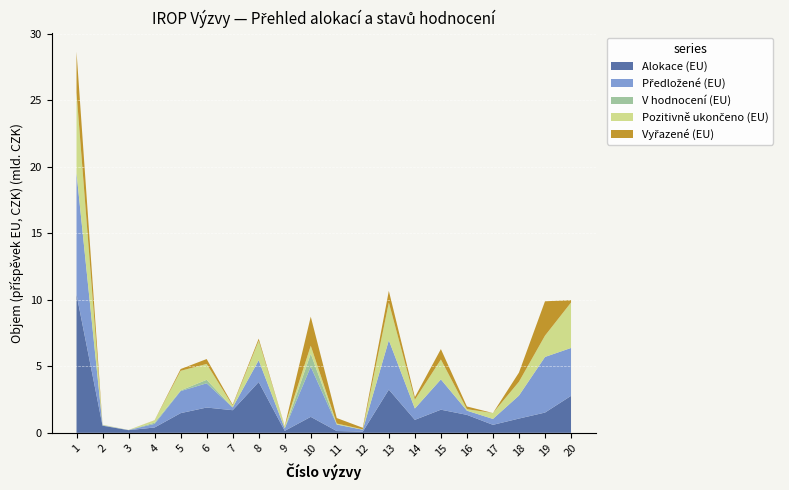

Reading right to left, transcribe all the data shown in this chart.

Alokace (EU): 2776914810.0	1521815011.0	1072020000.0	600000000.0	1350000000.0	1737894254.0	975000000.0	3248000000.0	88000000.0	133000000.0	1200000000.0	150000000.0	3819057743.0	1700000000.0	1900000000.0	1478745000.0	400000000.0	199920000.0	535500000.0	10395692450.0
Předložené (EU): 3600388984.1	4180980405.7	1728852663.6	444088683.1	315124337.6	2277353140.4	852677257.7	3710776808.5	144828575.2	489265121.2	3764047958.9	179396352.6	1629659855.6	207509402.2	1822401984.9	1657762405.7	273303111.2	8813115.2	35673411.6	9123275485.8
V hodnocení (EU): 0.0	0.0	0.0	0.0	0.0	0.0	0.0	0.0	0.0	0.0	974720476.3	0.0	16363803.2	0.0	262364785.6	51000000.0	92896628.2	0.0	0.0	0.0
Pozitivně ukončeno (EU): 3413958977.1	1600349168.0	1038363210.9	444088683.1	111497647.0	1496220622.7	660864353.3	2830663921.6	27508477.5	76811636.4	607139038.4	157942999.5	1455842613.2	141662505.5	1191578613.7	1470762405.7	169628352.3	8813115.2	34830041.6	6045508544.6
Vyřazené (EU): 186430007.0	2580631237.7	690489452.7	0.0	203626690.7	781132517.7	191812904.4	880112886.9	117320097.8	412453484.8	2182188444.2	21453353.1	157453439.2	65846896.7	368458585.6	136000000.0	10778130.7	0.0	843370.0	3077766941.2